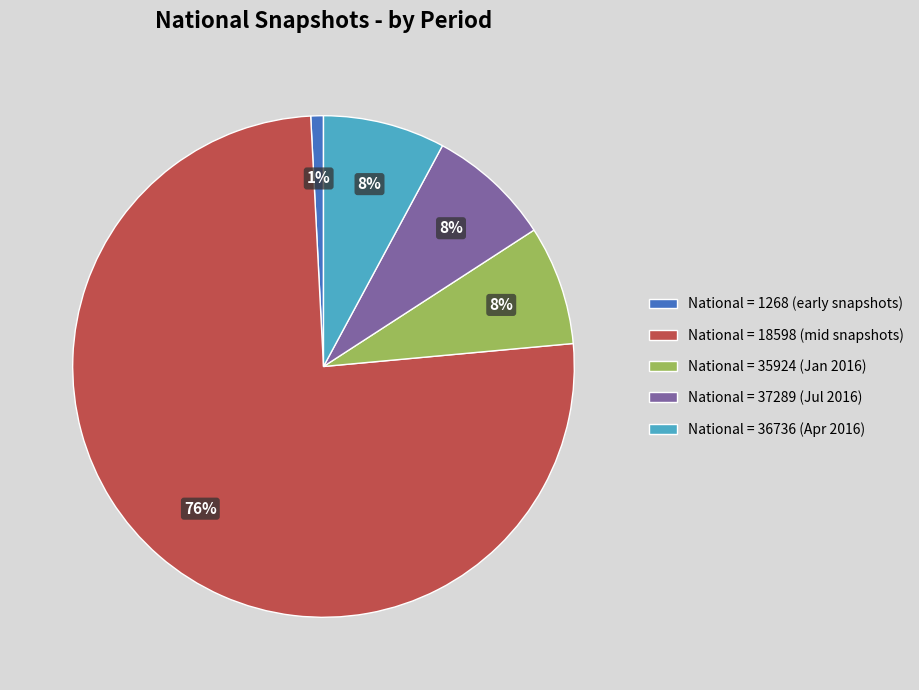

True or false: National = 35924 (Jan 2016) accounts for 8% of the total.

True